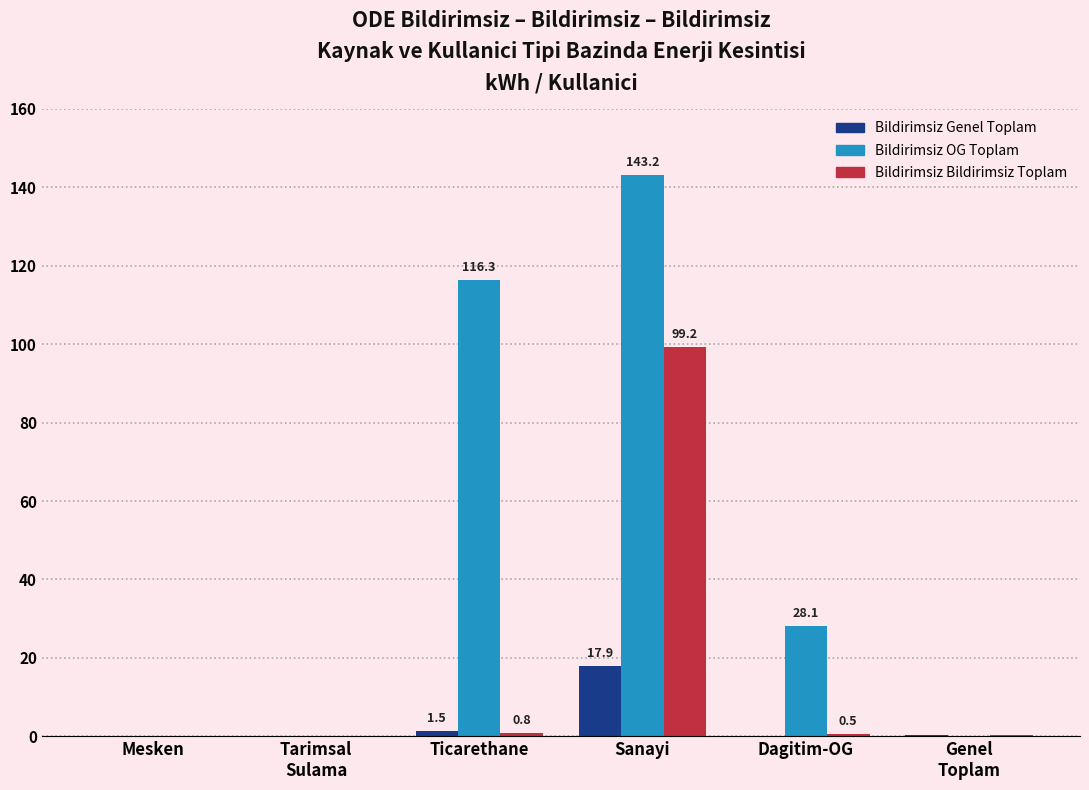

Which label corresponds to the largest value in the chart?

Sanayi